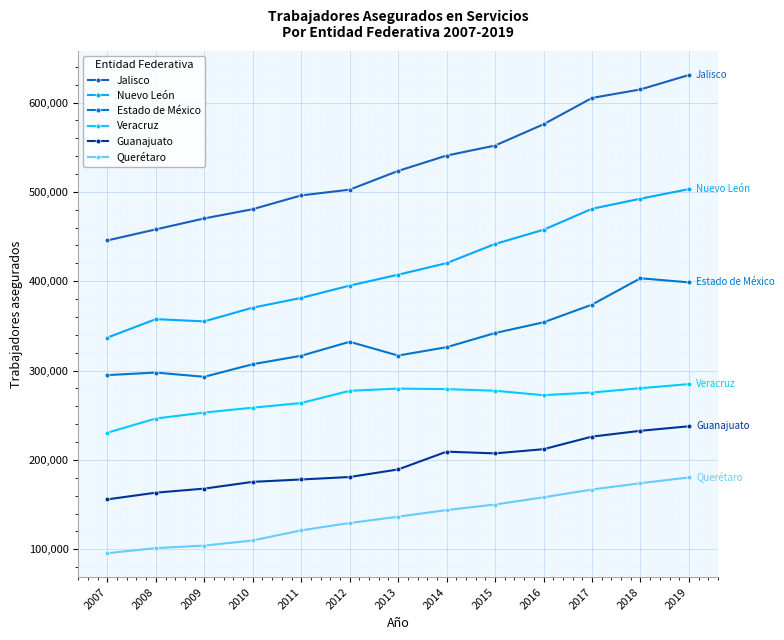

What is the sum of all Jalisco values?

6895274